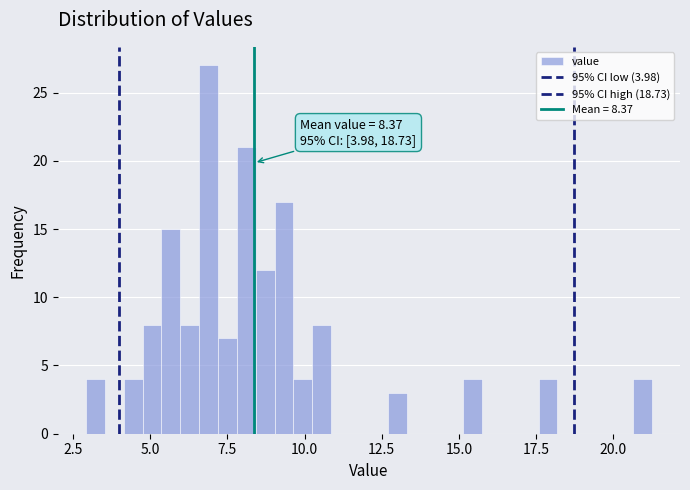

Around what value on the x-axis is the tallest bar? Give the approximate position of its centre, as read against the axis.

7.0